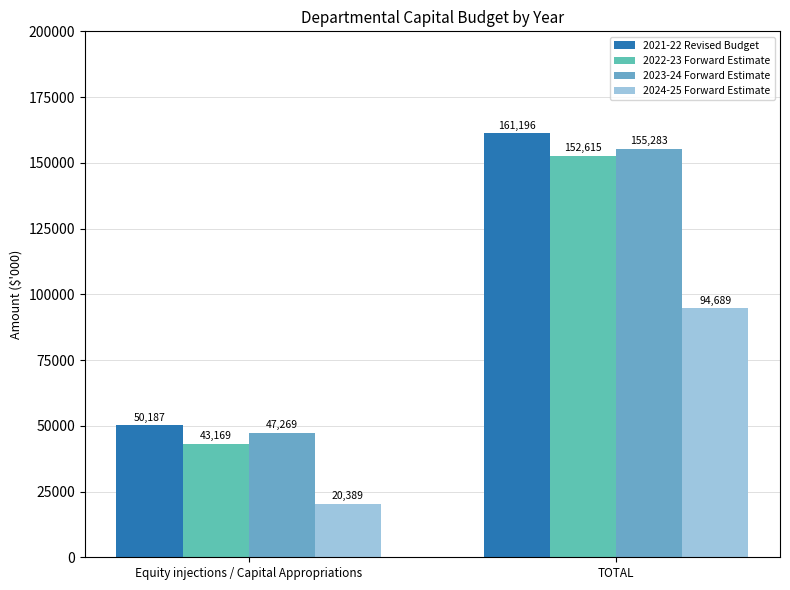

Which series has the largest range (max minus min)?

2021-22 Revised Budget